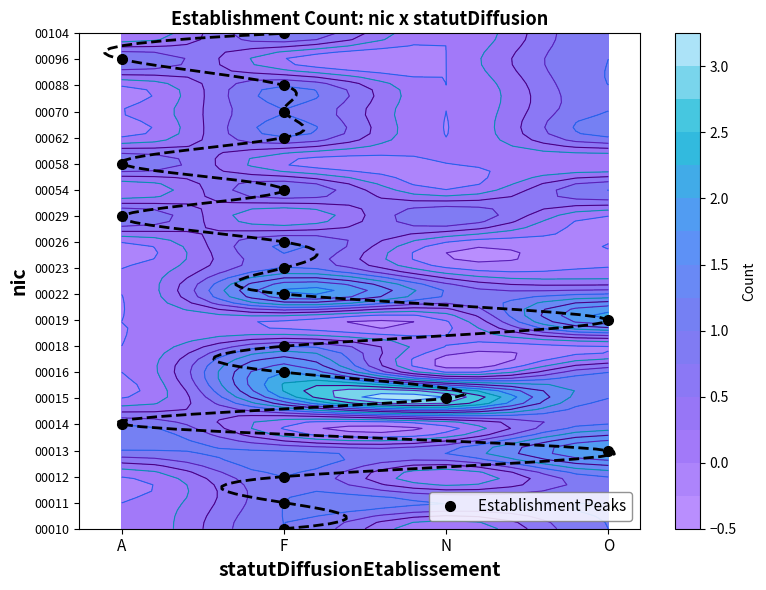

How many categories are shown in the chart?

20